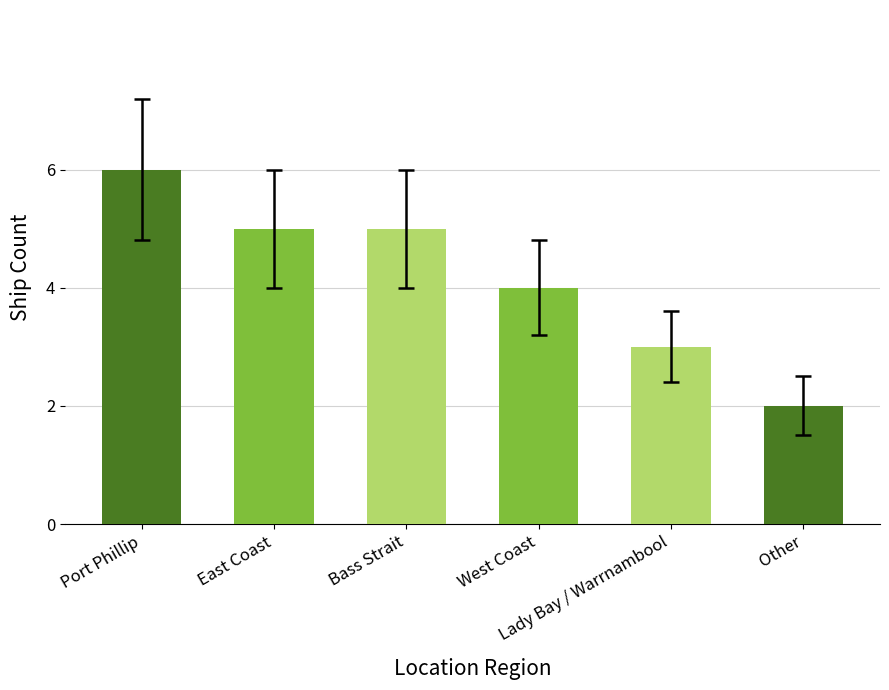

What is the sum of the values at West Coast and East Coast?

9